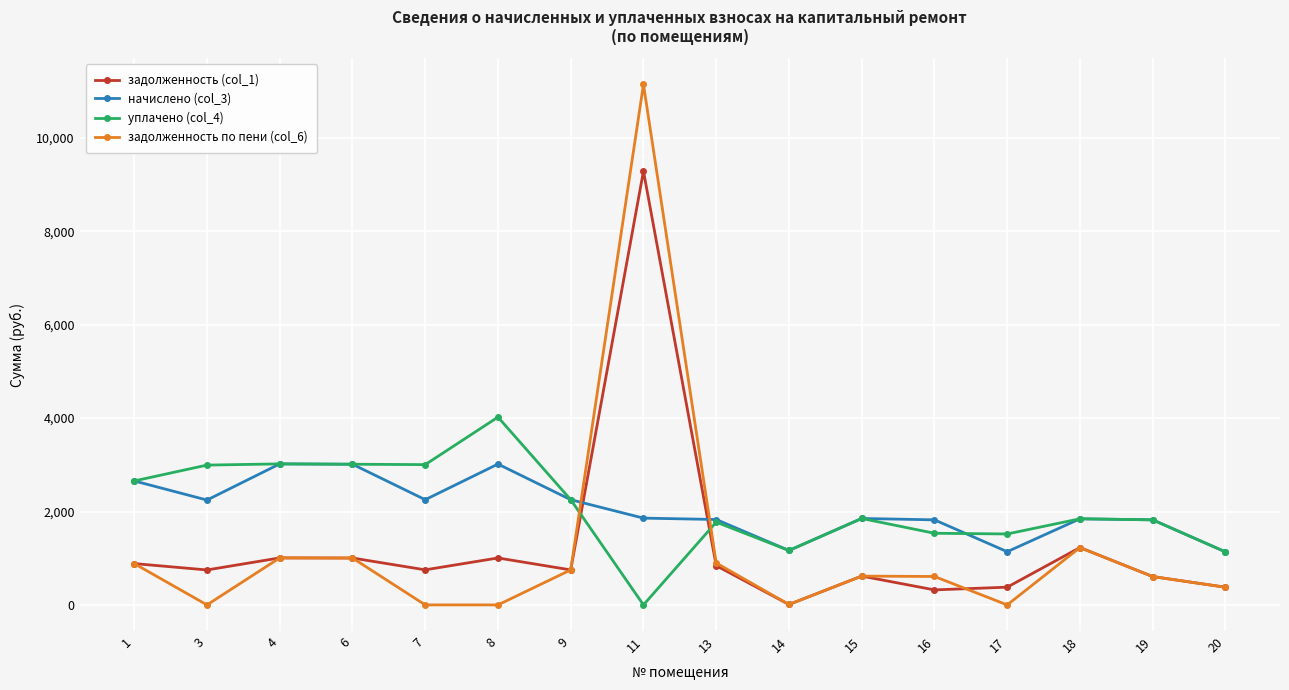

True or false: уплачено (col_4) and задолженность по пени (col_6) cross at least once.

True